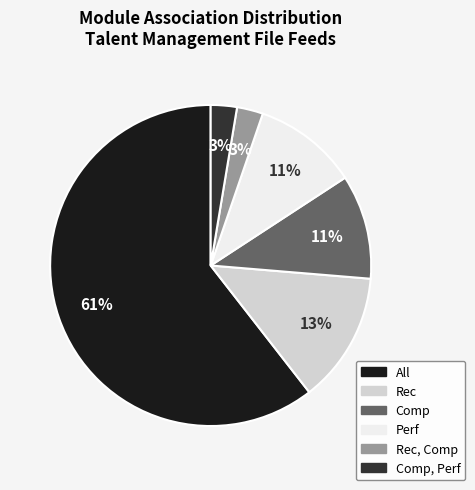

Does any single category account for the majority?

Yes